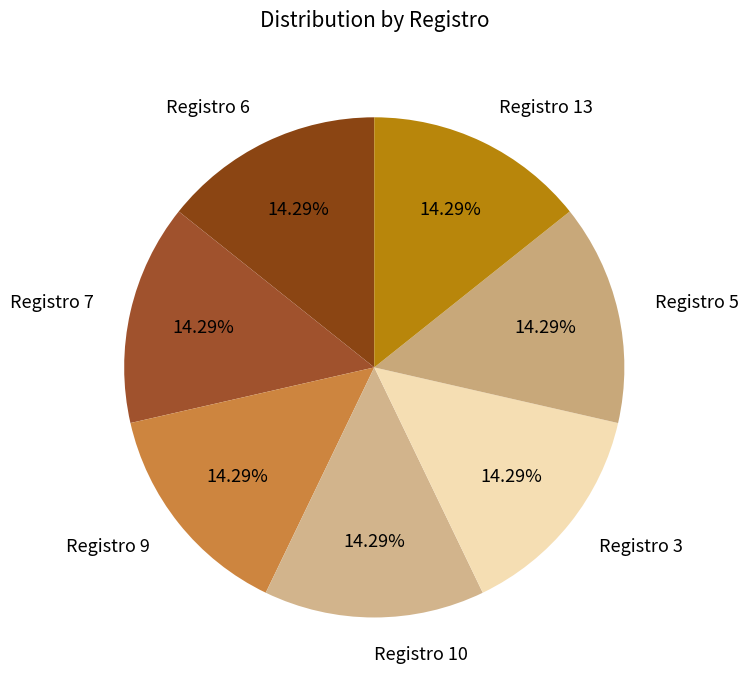

Is there any slice that represents more than half of the pie?

No